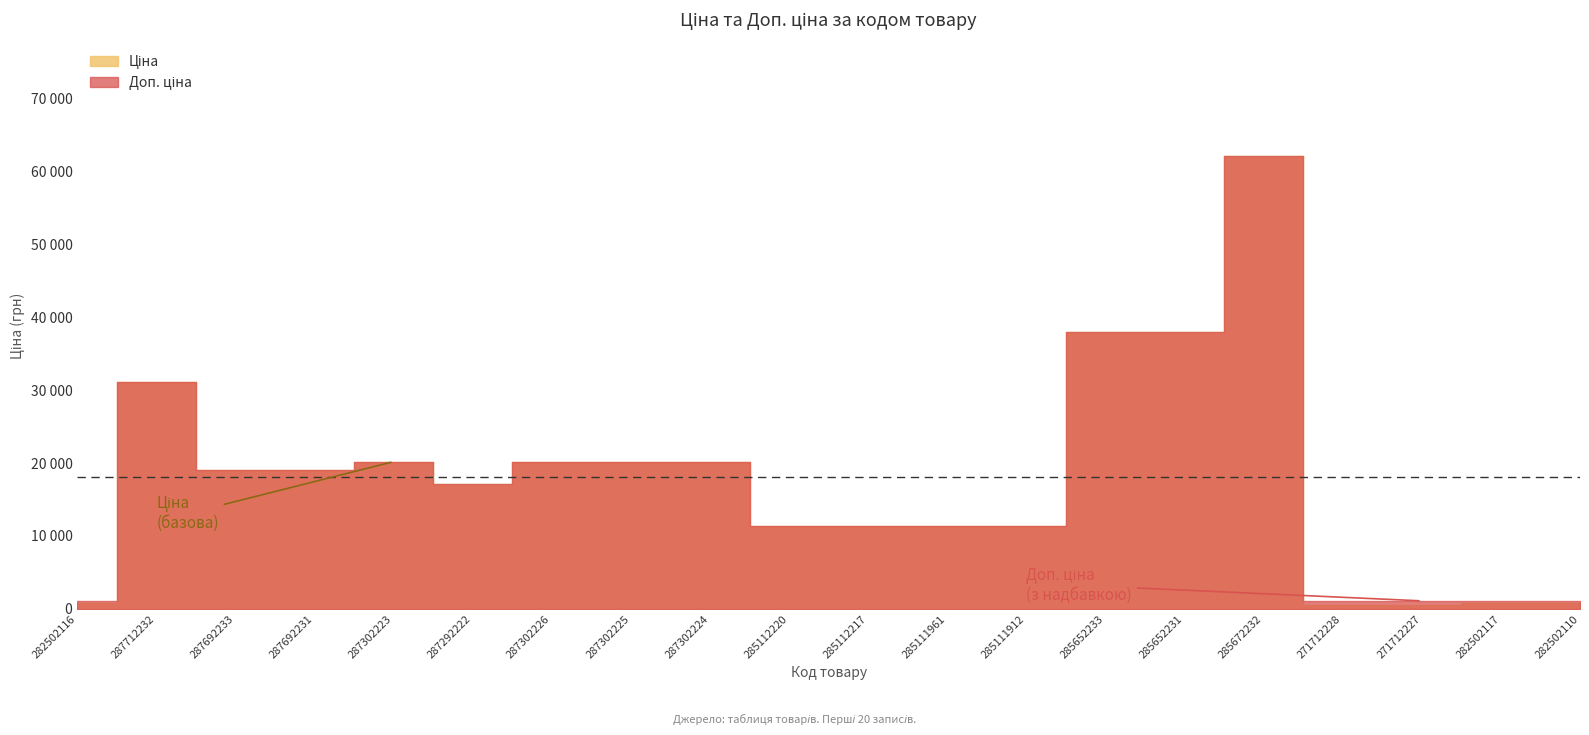

What is the value of the Ціна point at the 19th from the left?

827.6